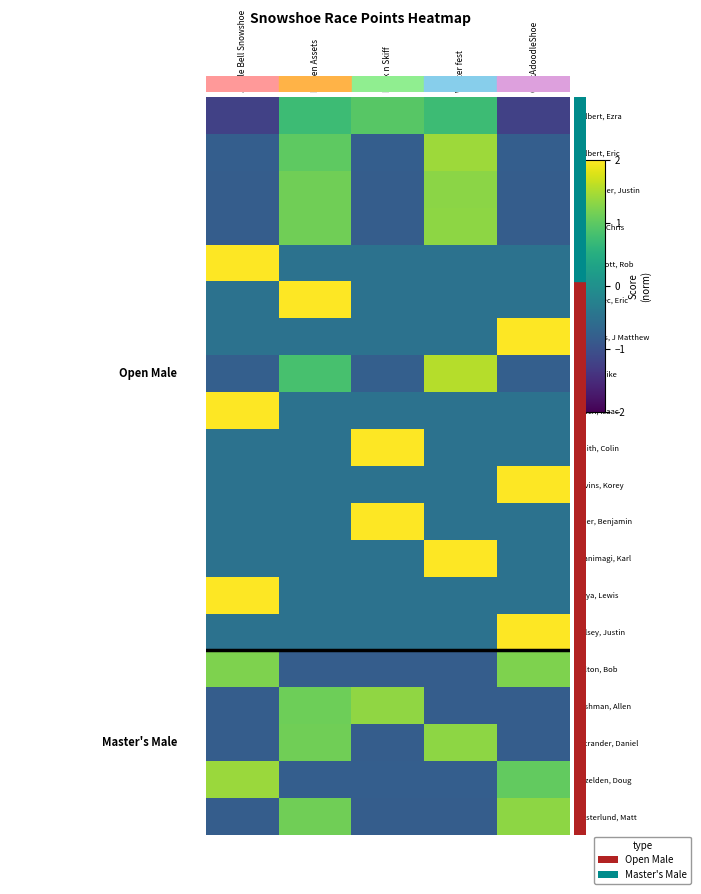

Which series has the largest range (max minus min)?

McDermott, Rob